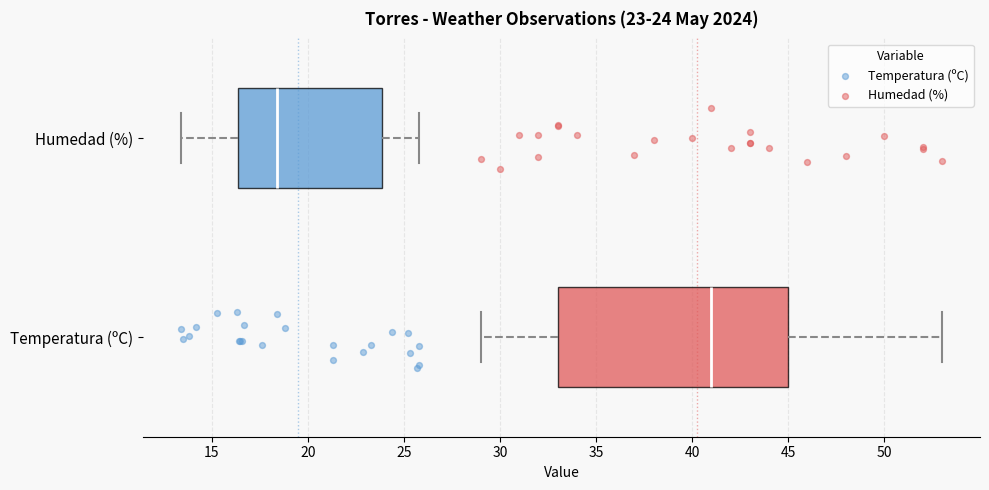

Which box is the widest, from its left edge to its right edge?

Temperatura (ºC)